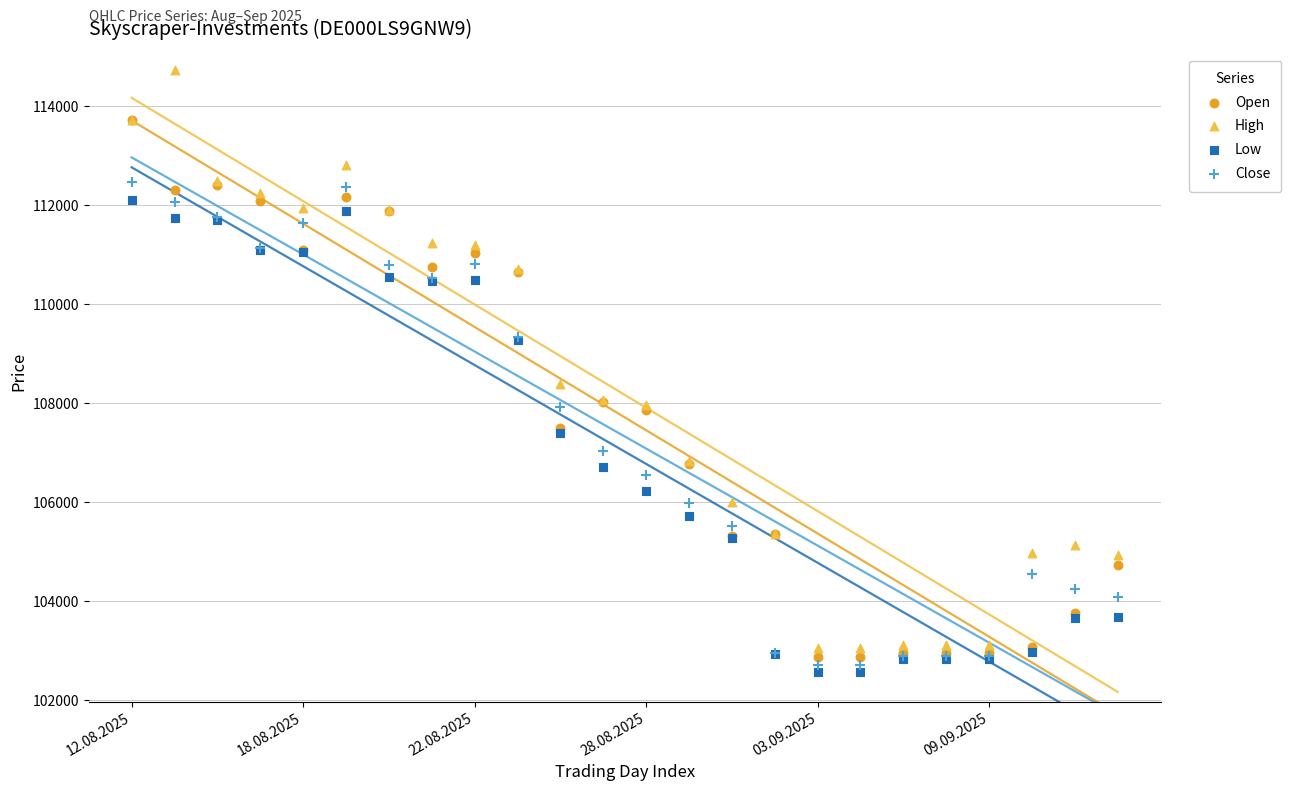

Across all series, what Y value is closest to 108643?

108372